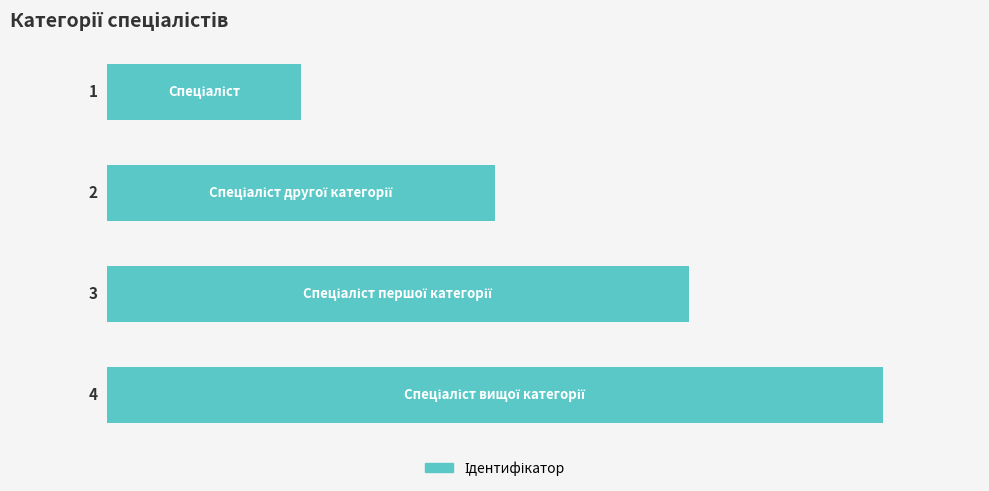

What is the sum of all values?

10